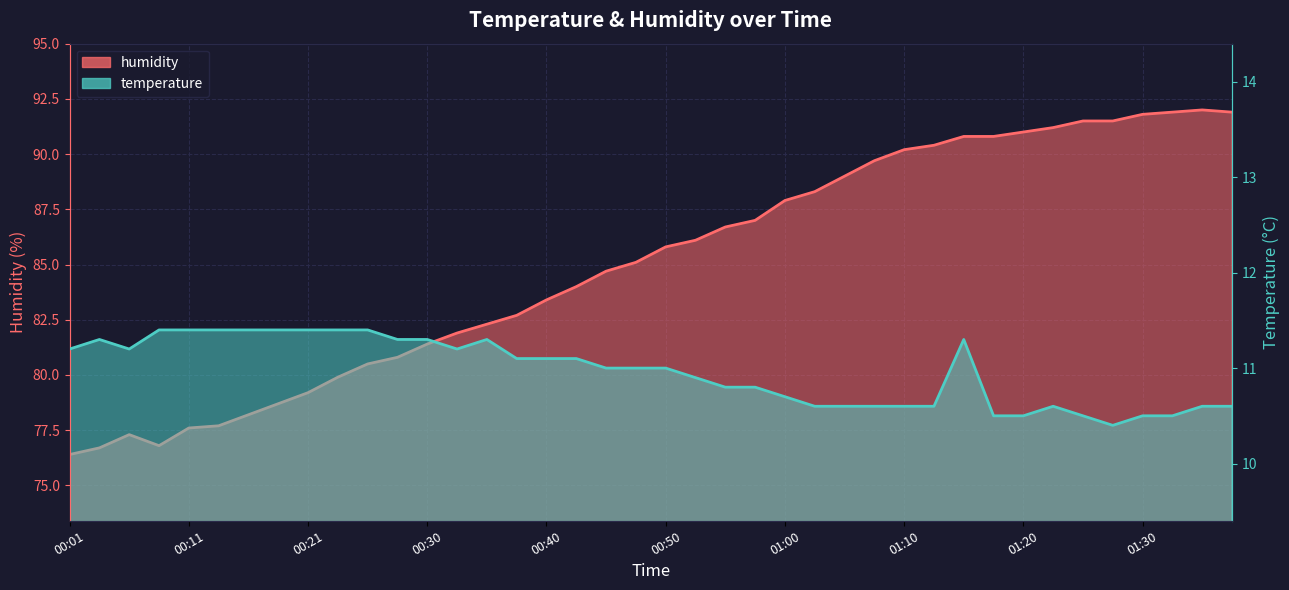

At which category is the sum across all series the highest?

01:35